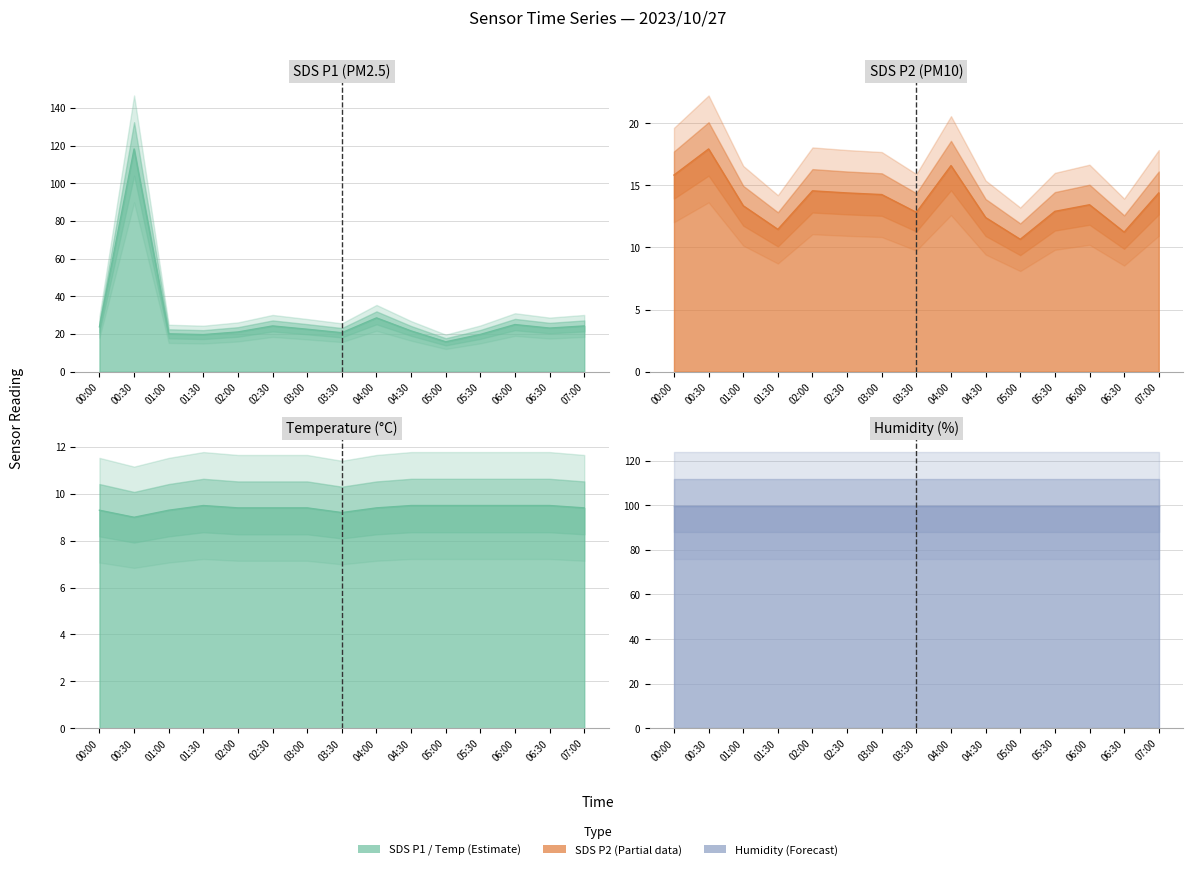

What is the minimum value shown in the chart?

9.0